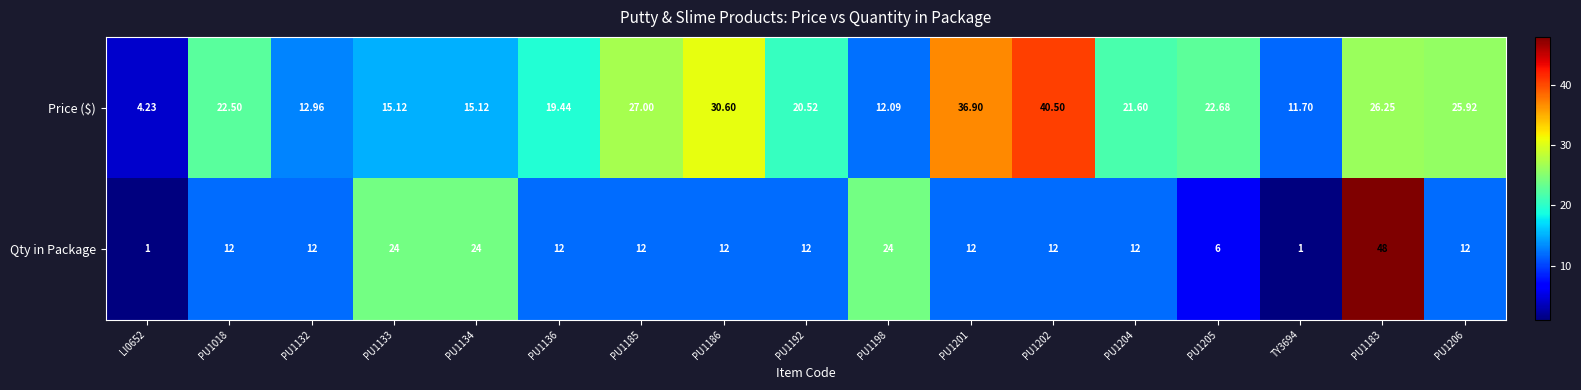

Which series has the largest range (max minus min)?

Qty in Package